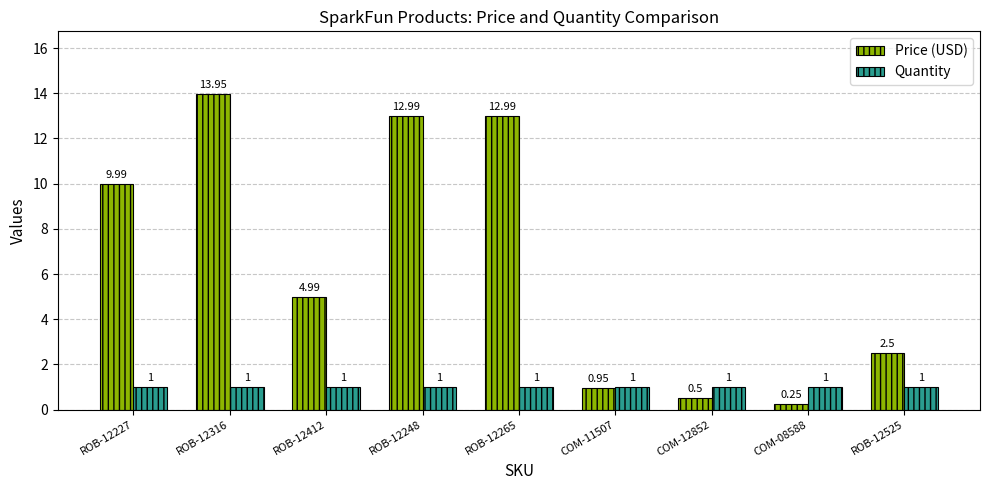

Are the bars grouped side by side (vs. stacked)?

Yes